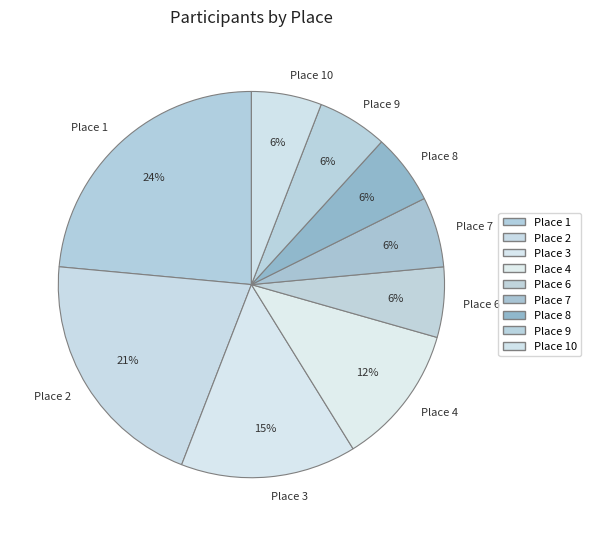

To the nearest percent, what portion does Place 6 represent?

6%